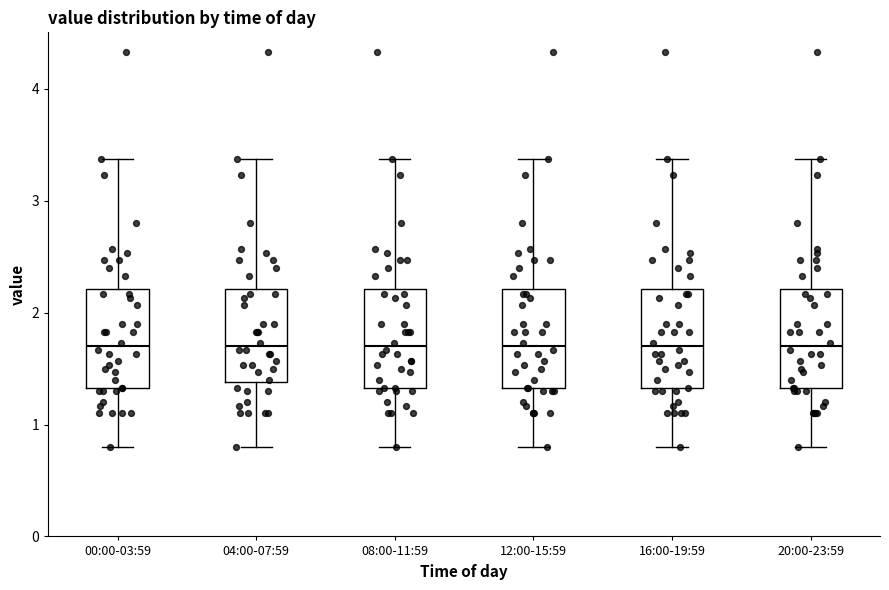

Where is the upper edge of the box for 20:00-23:59 on the y-axis? The values are not printed on the chart, so give them approximately, as read against the axis.

2.2